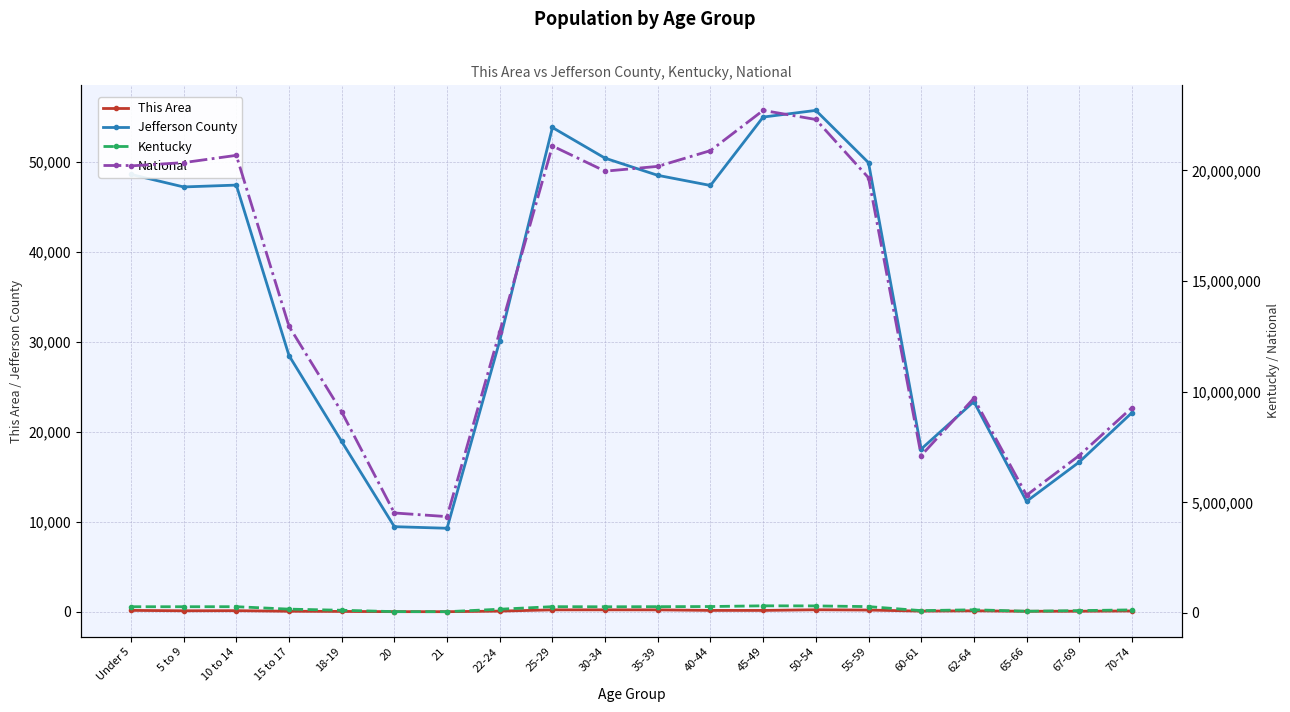

What is the value of the National point at the 19th from the left?

7115361